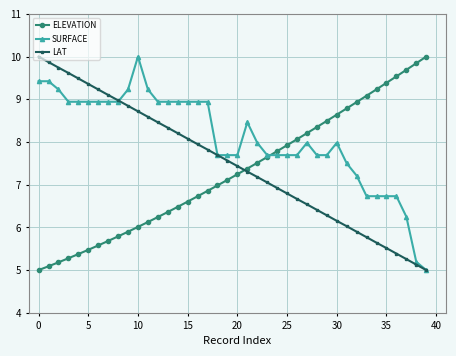

List the series in order of their overall mean, lowest first.

ELEVATION, LAT, SURFACE